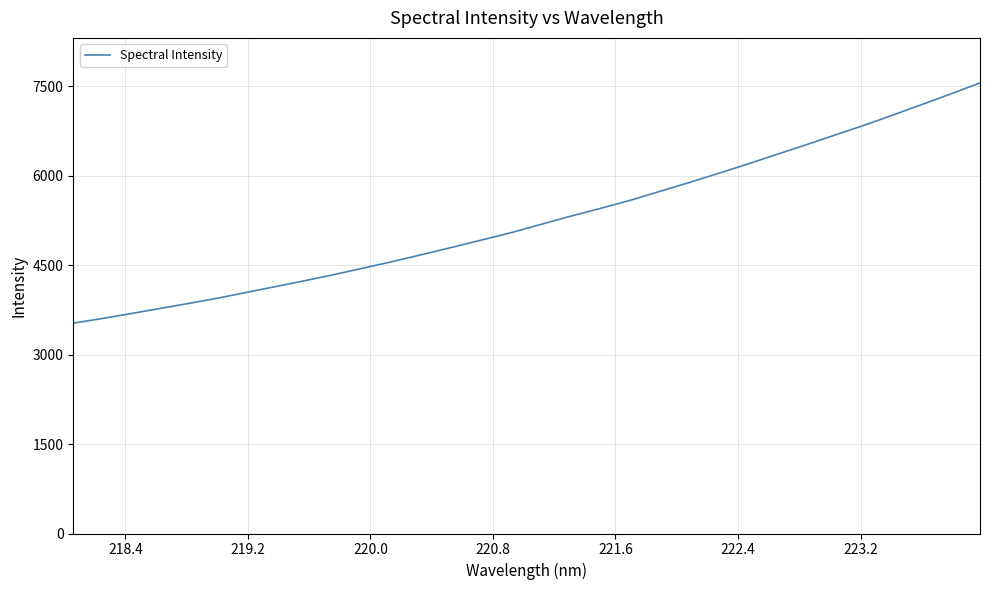

What is the minimum value shown in the chart?

3528.1